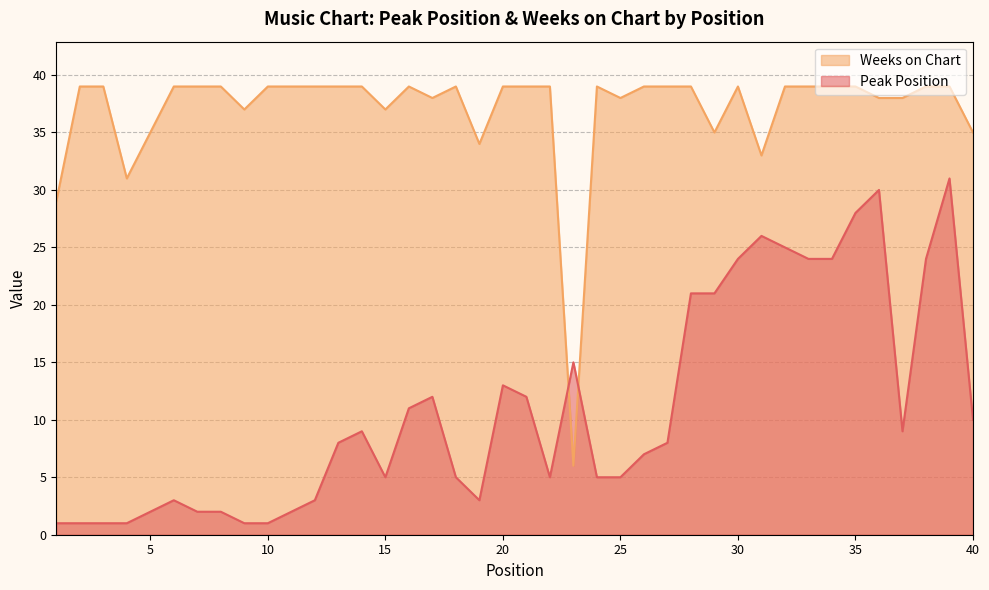

What is the value of the Weeks on Chart point at the 6th from the left?

39